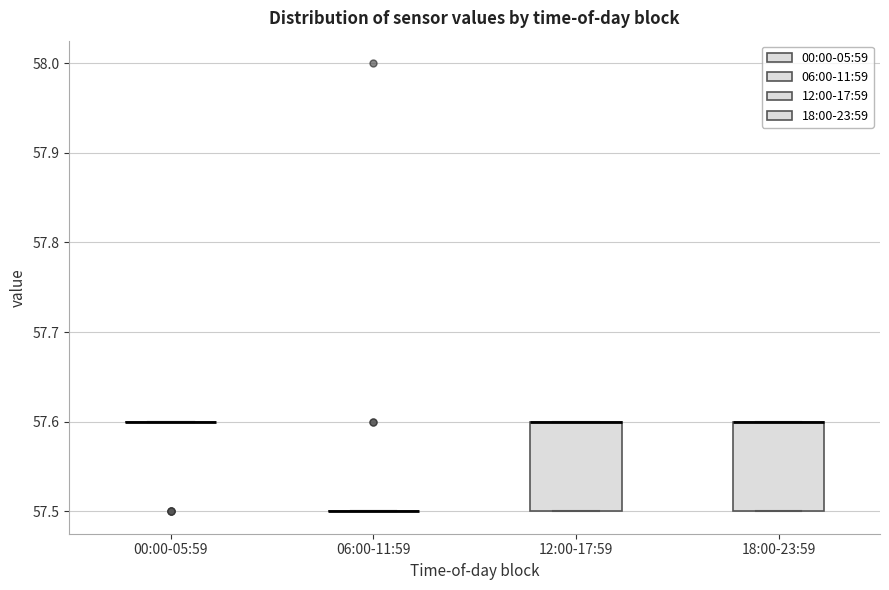

Where is the lower edge of the box for 12:00-17:59 on the y-axis? The values are not printed on the chart, so give them approximately, as read against the axis.

57.5